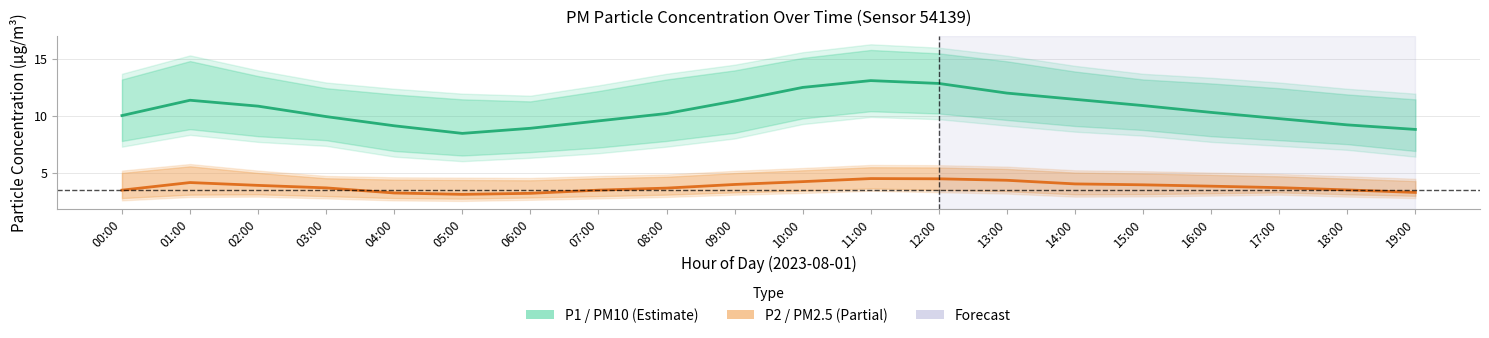

What is the value of the P1 center point at the 15th from the left?

11.4